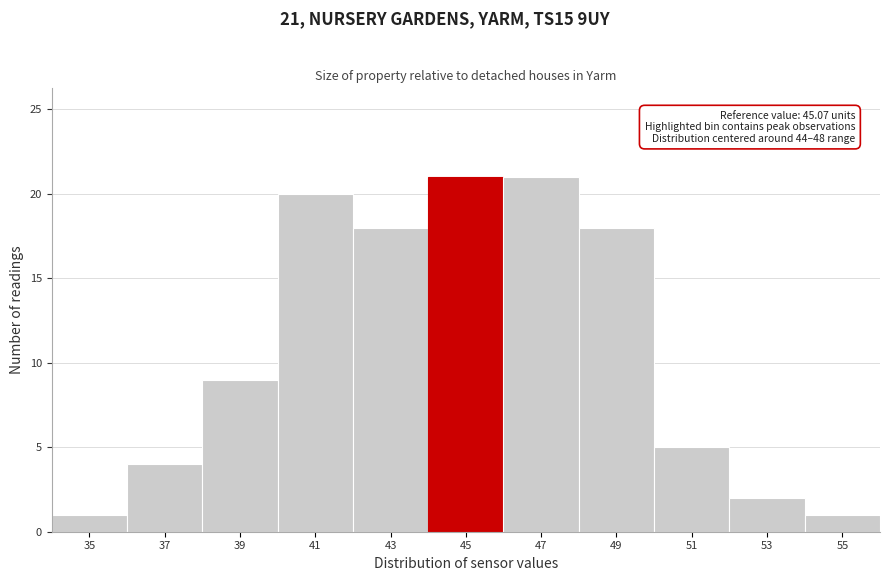

Reading right to left, extract all data points from this chart.

1	2	5	18	21	21	18	20	9	4	1